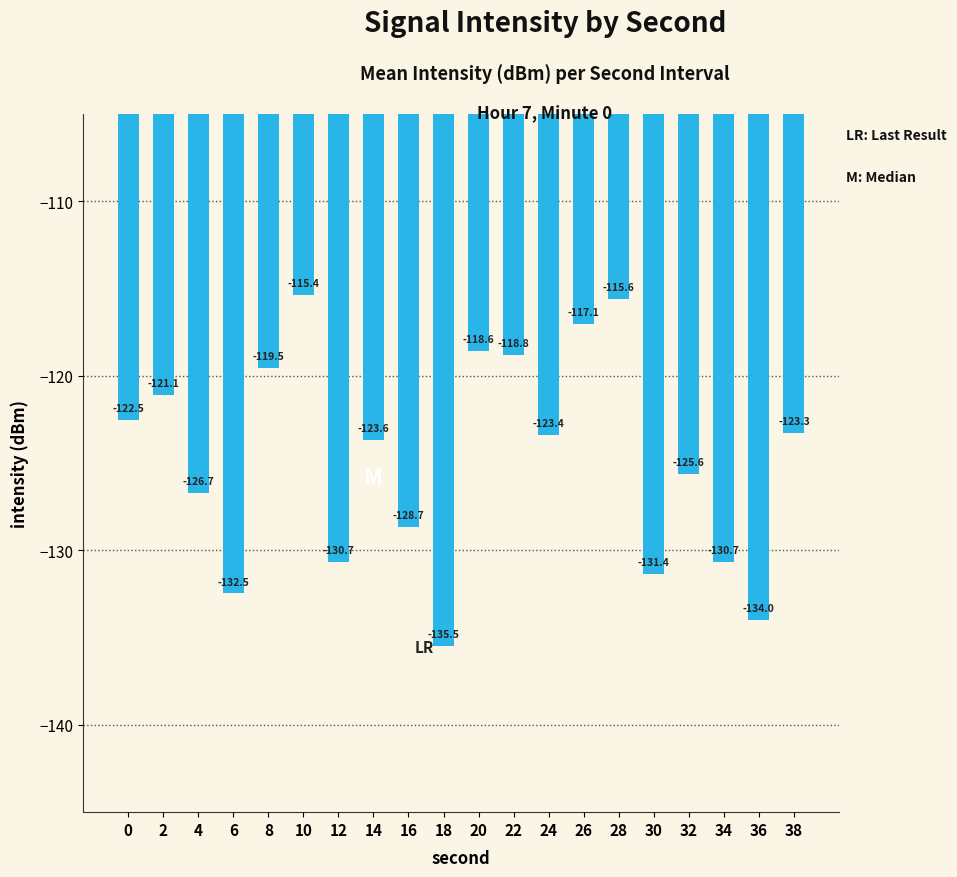

Reading left to right, list all the values displayed in this chart.

0=-122.5	2=-121.1	4=-126.7	6=-132.5	8=-119.5	10=-115.4	12=-130.7	14=-123.6	16=-128.7	18=-135.5	20=-118.6	22=-118.8	24=-123.4	26=-117.1	28=-115.6	30=-131.4	32=-125.6	34=-130.7	36=-134.0	38=-123.3